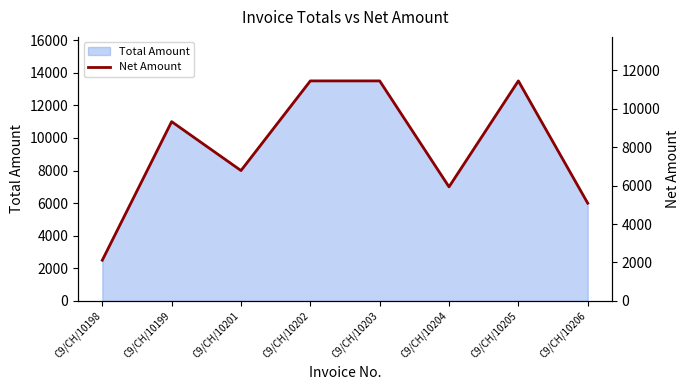

Is it true that the value at C9/CH/10205 is 11440.7?

True